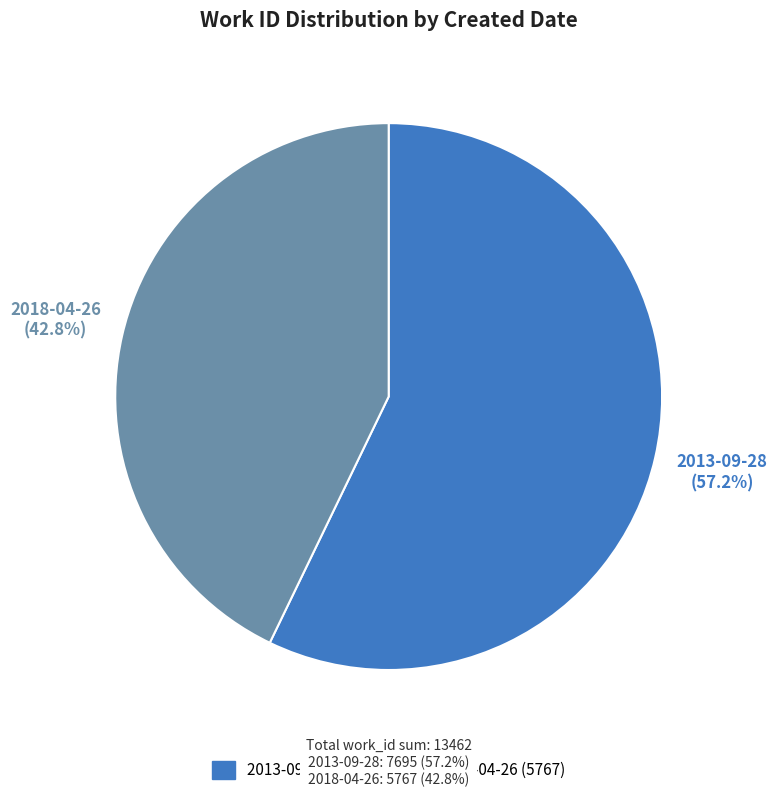

Rank the categories by value from highest to lowest.

2013-09-28, 2018-04-26